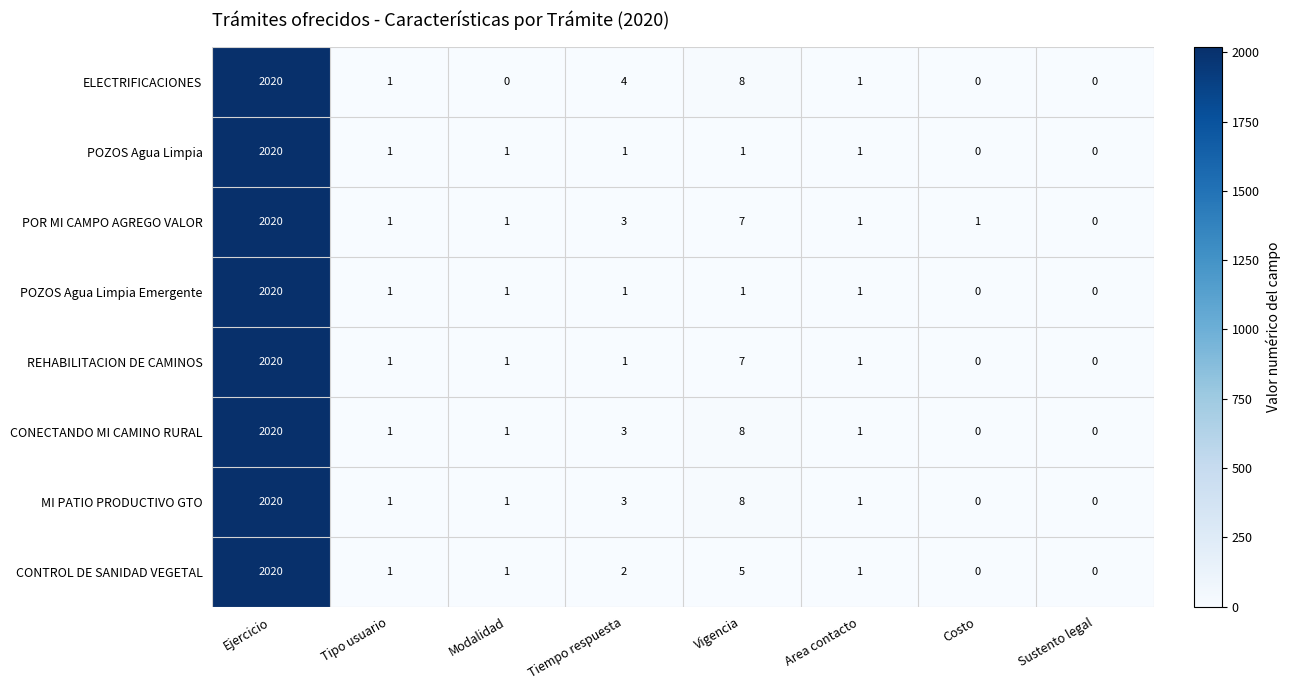

What is the sum of the CONECTANDO MI CAMINO RURAL values at Tipo usuario and Vigencia?

9